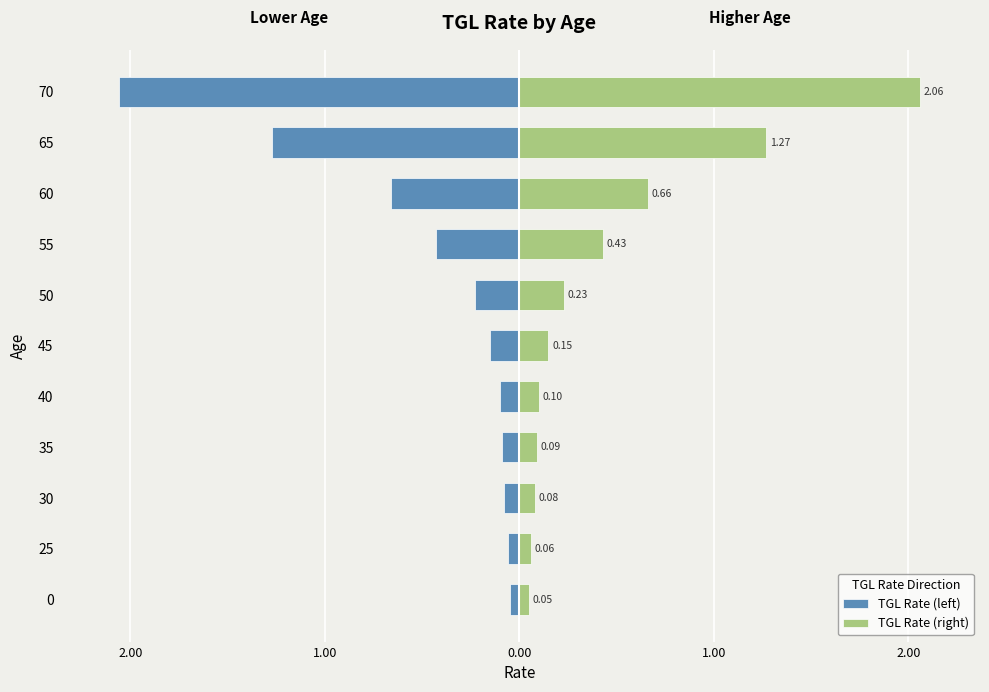

Which series has the largest total across all categories?

TGL Rate (right)